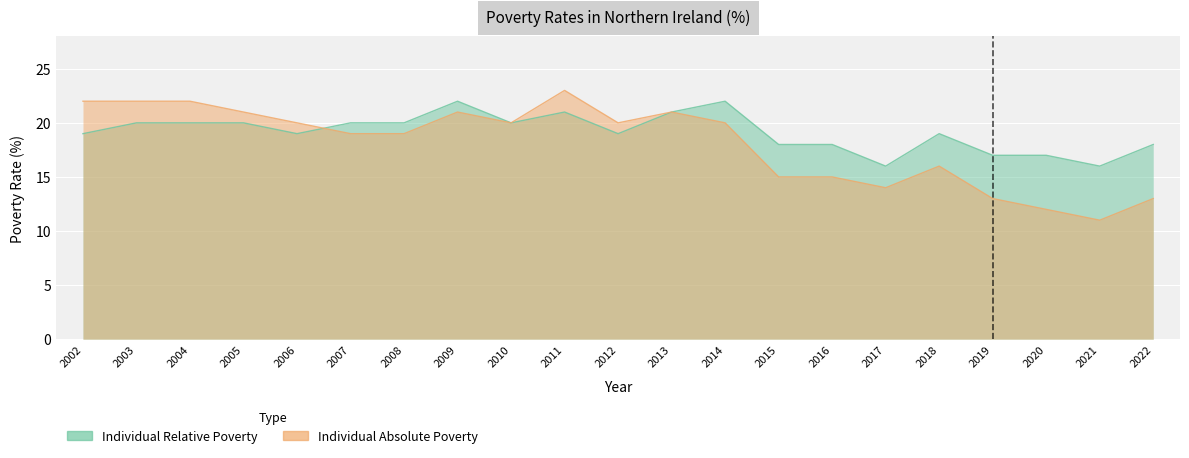

Which series ends up on top after the final intersection of Individual Relative Poverty and Individual Absolute Poverty?

Individual Relative Poverty